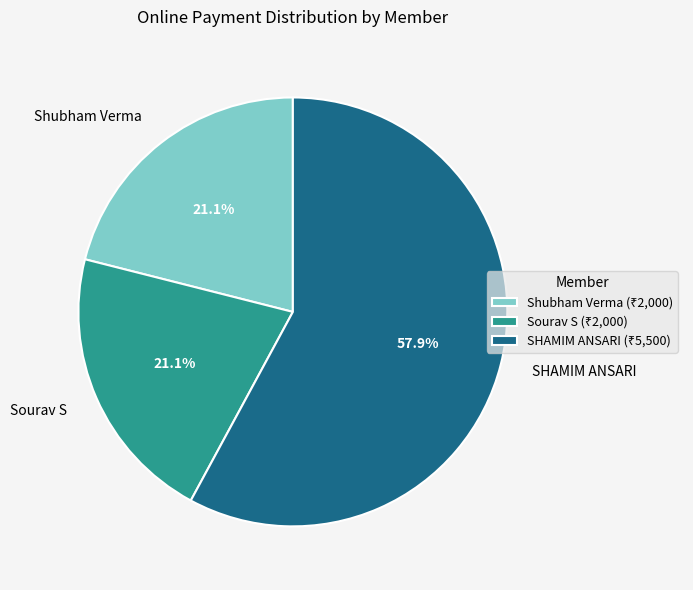

What percentage is NOT represented by Shubham Verma?

78.9%